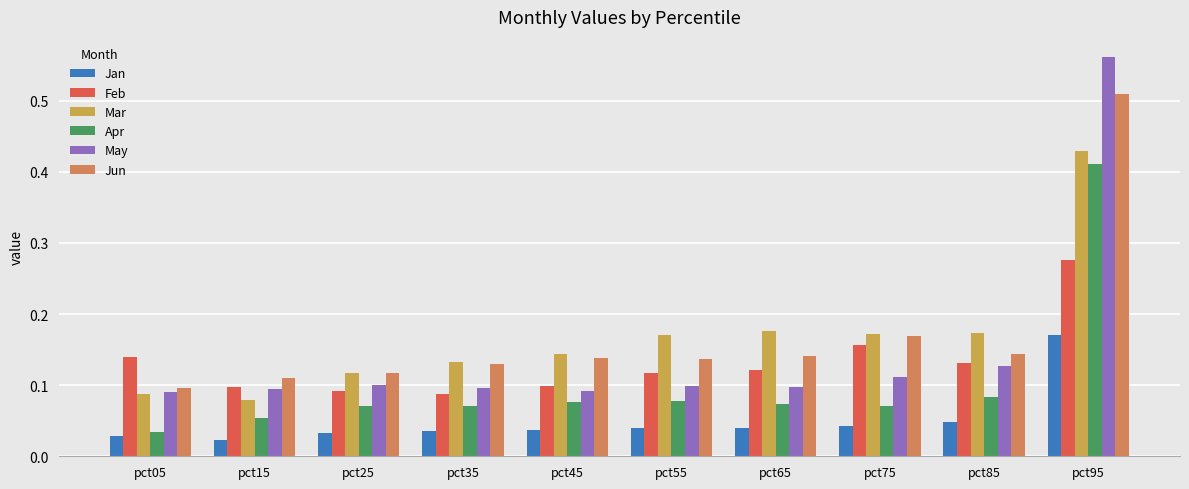

Which category has the highest value across all series?

pct95